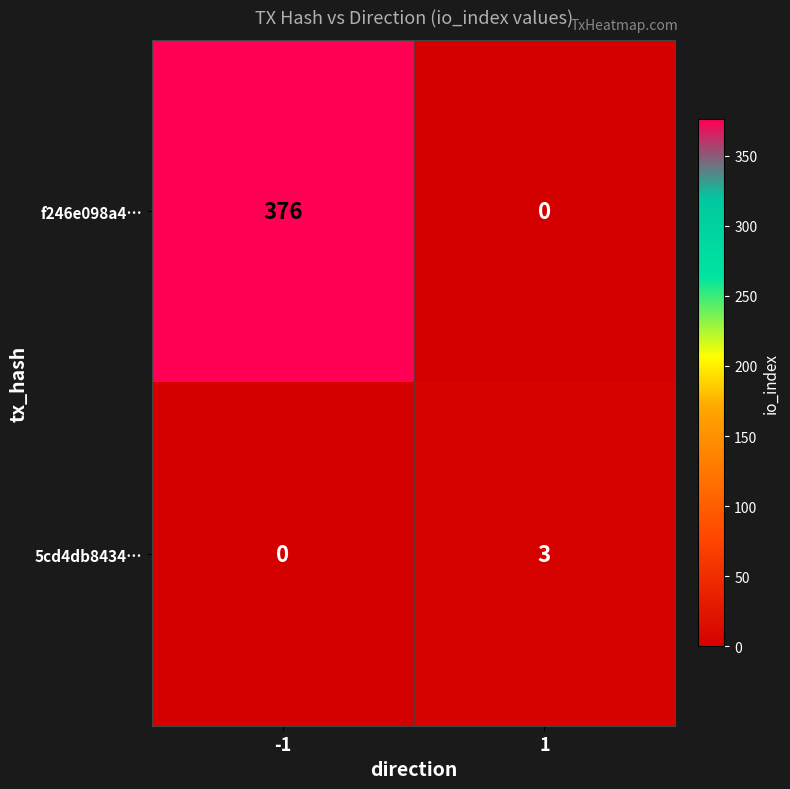

How many data points in 5cd4db8434… are less than 3?

1